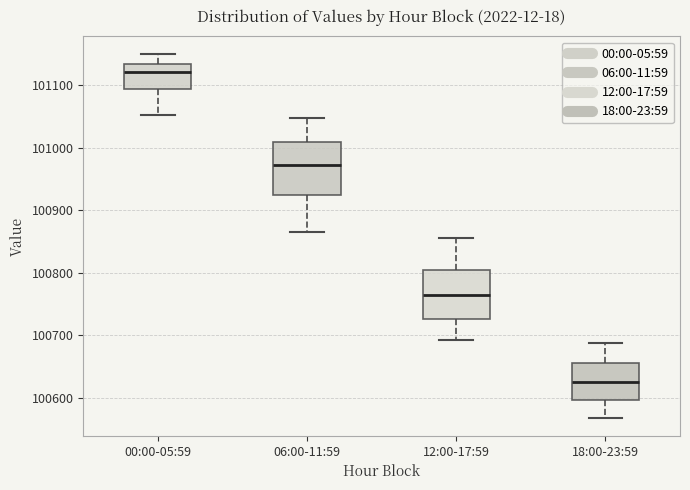

Where does the median line of the box for 06:00-11:59 sit on the y-axis? The values are not printed on the chart, so give them approximately, as read against the axis.

100970